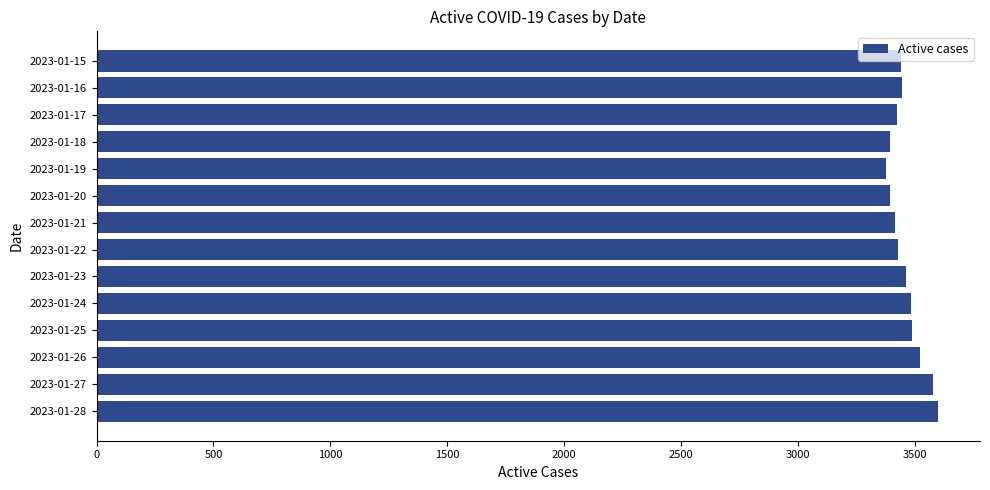

The value at 2023-01-19 is 5648. True or false?

False